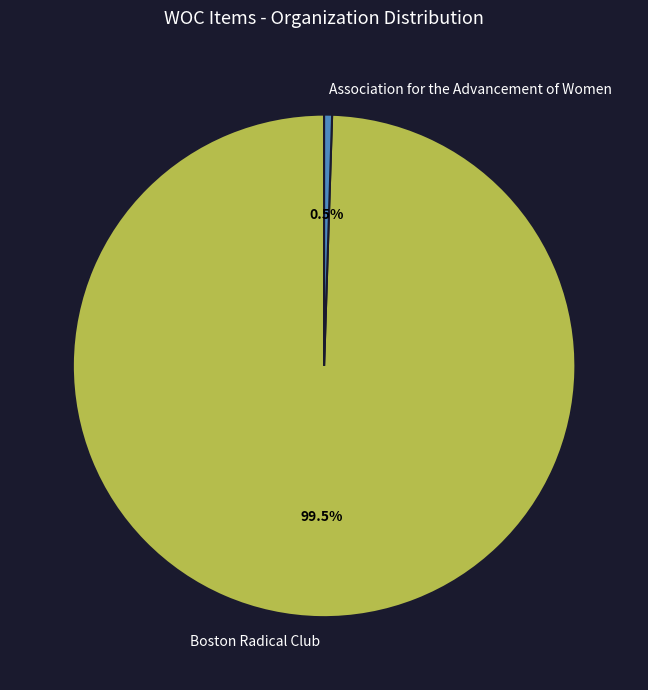

Rank the categories by value from lowest to highest.

Association for the Advancement of Women, Boston Radical Club